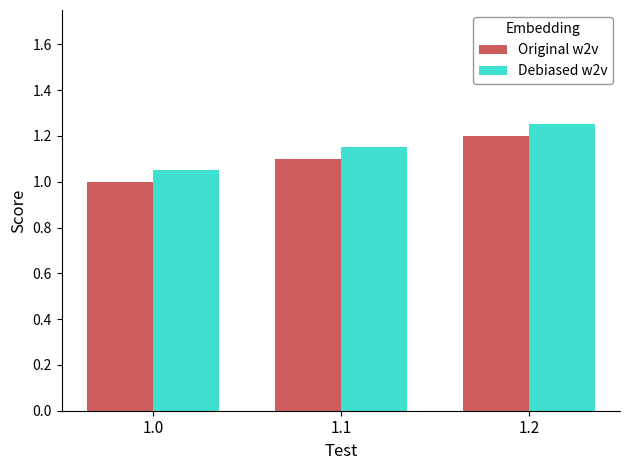

How many data points does each series have?

3